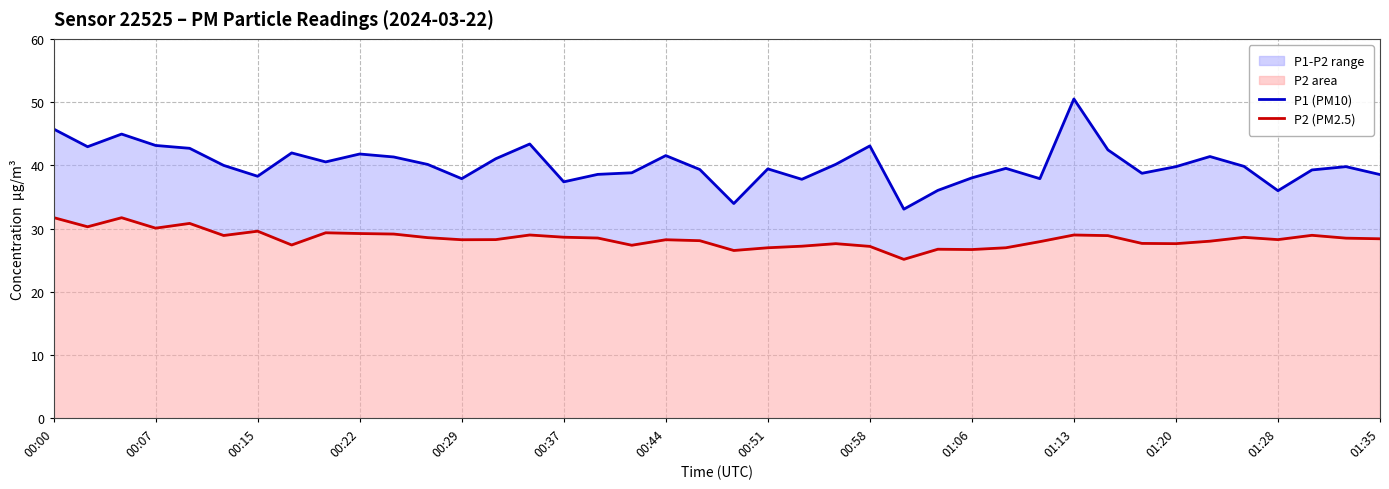

Does the chart display data point markers on the line(s)?

No